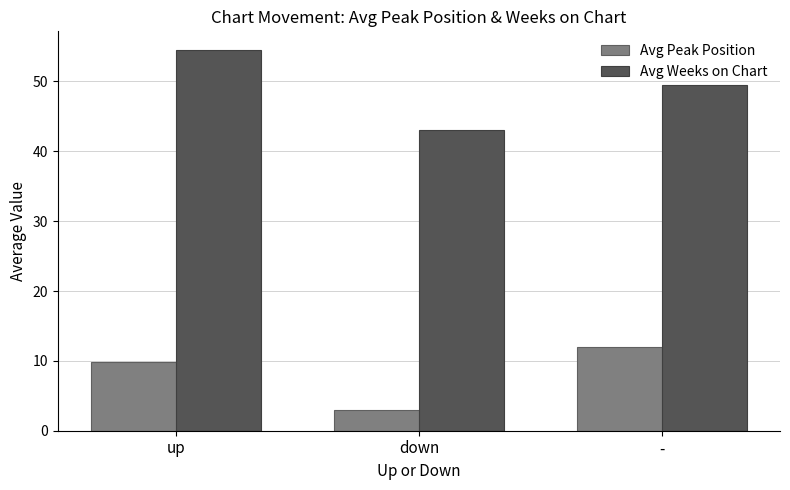

How many data points in Avg Peak Position are above 9?

2